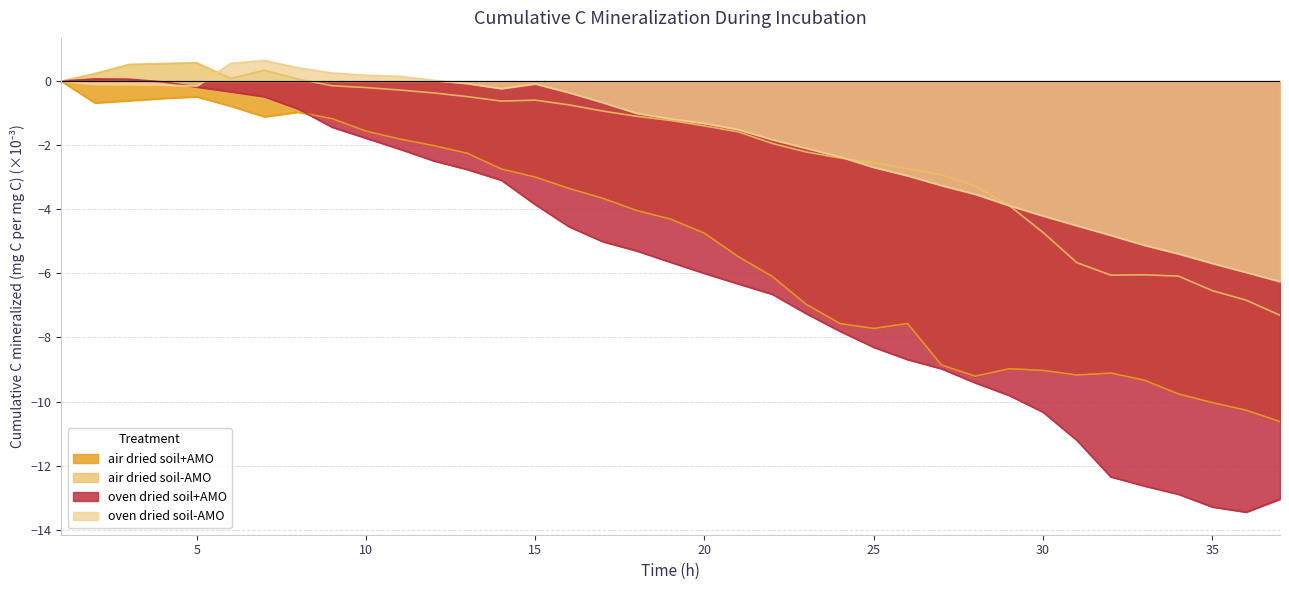

What is the difference between the maximum and second lowest values in the oven dried soil+AMO series?

13.4